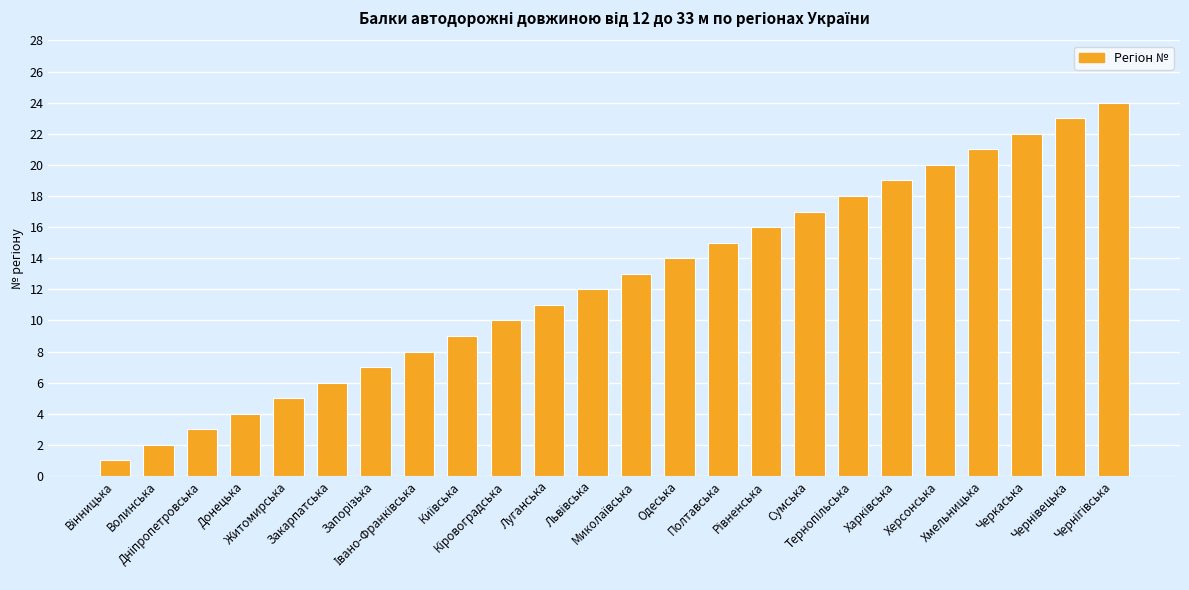

What is the greatest value displayed?

24